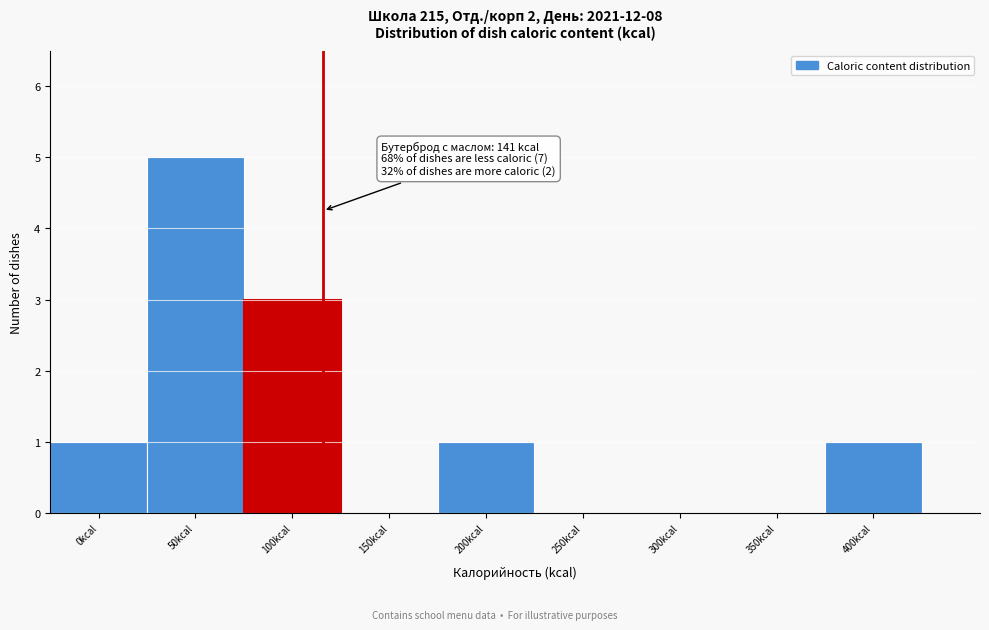

Reading left to right, transcribe all the data shown in this chart.

0kcal=1	50kcal=5	100kcal=3	150kcal=0	200kcal=1	250kcal=0	300kcal=0	350kcal=0	400kcal=1